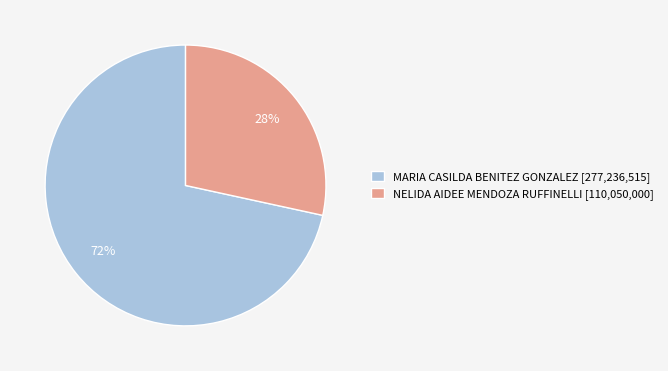

True or false: MARIA CASILDA BENITEZ GONZALEZ accounts for 58% of the total.

False